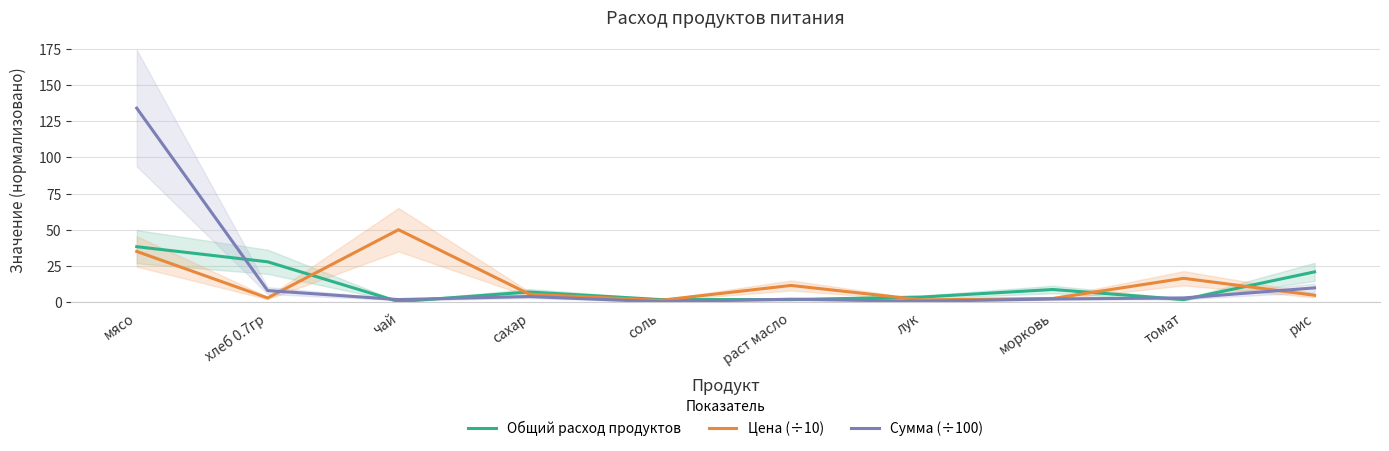

Which series ends up on top after the final intersection of Общий расход продуктов and Сумма (÷100)?

Общий расход продуктов